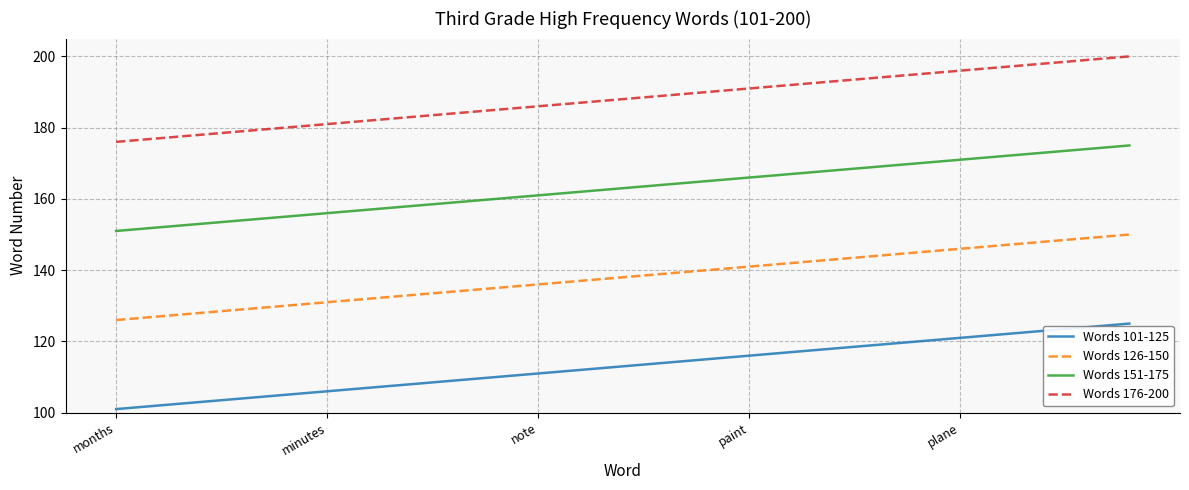

True or false: Words 126-150 and Words 176-200 cross at least once.

False